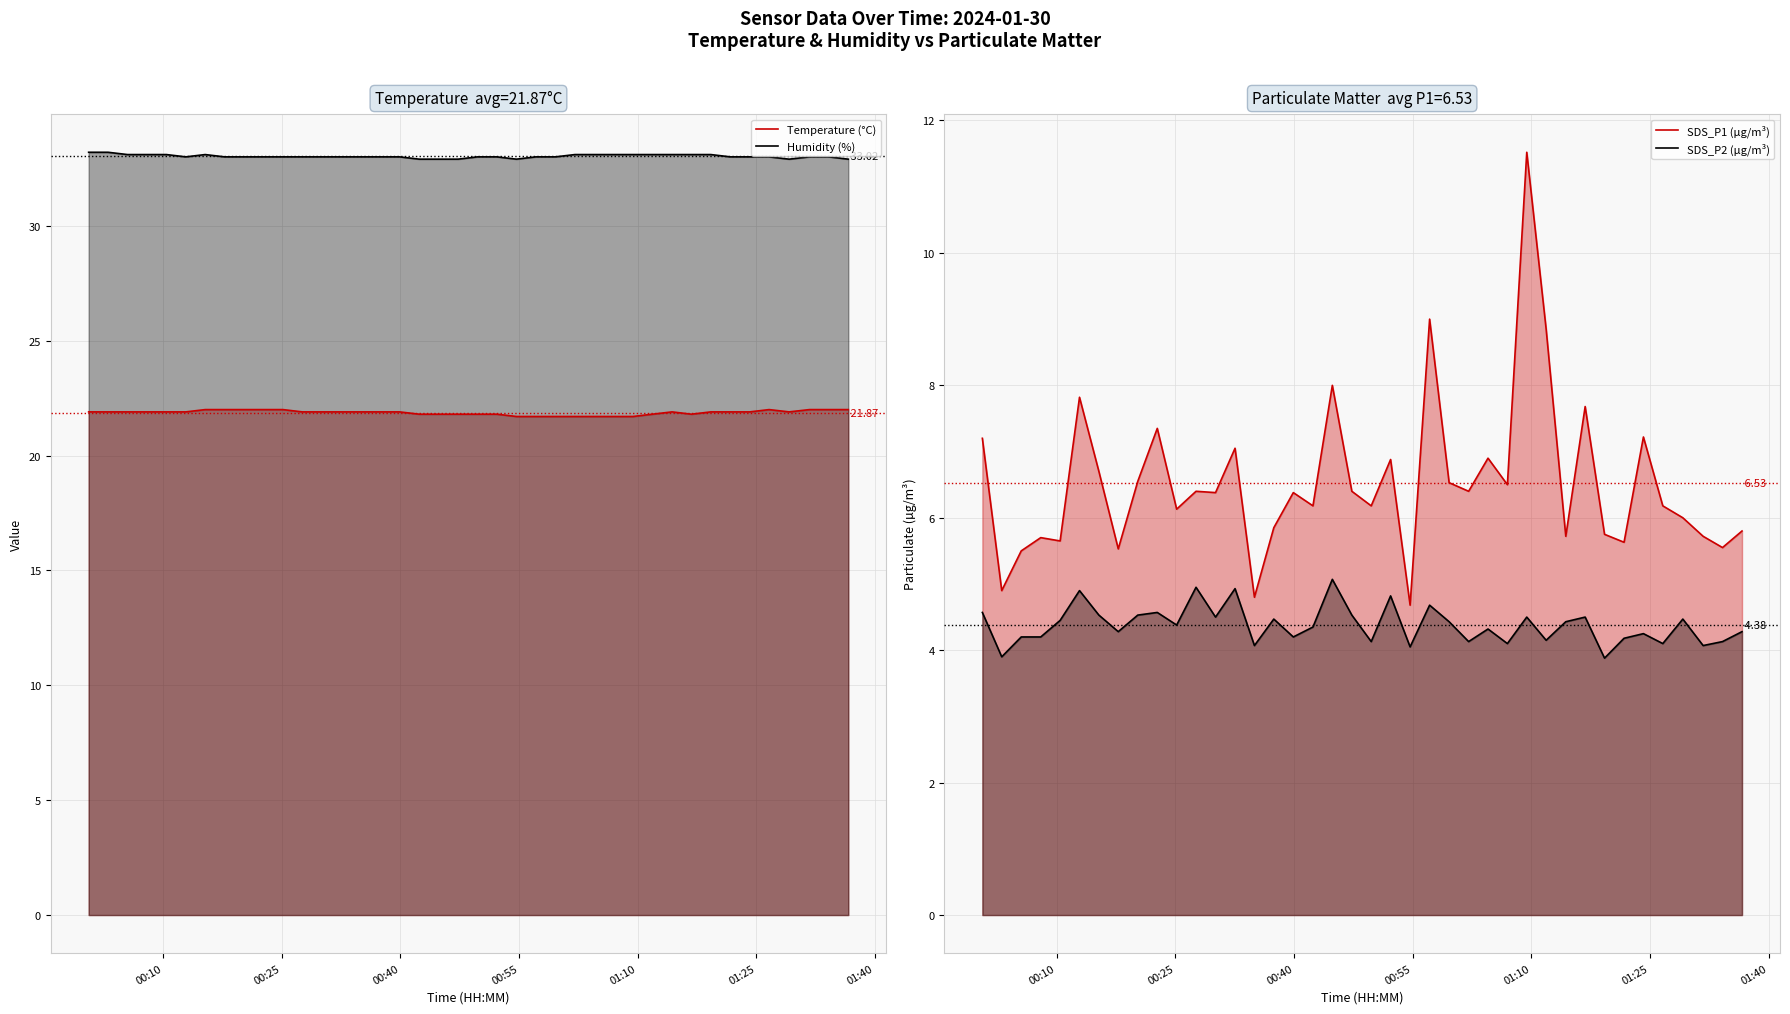

True or false: SDS_P1 (µg/m³) and SDS_P2 (µg/m³) cross at least once.

False